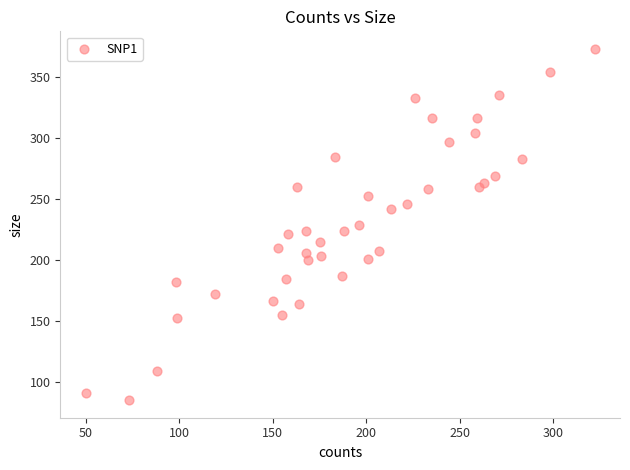

What is the range of X values (max minus min)?

272